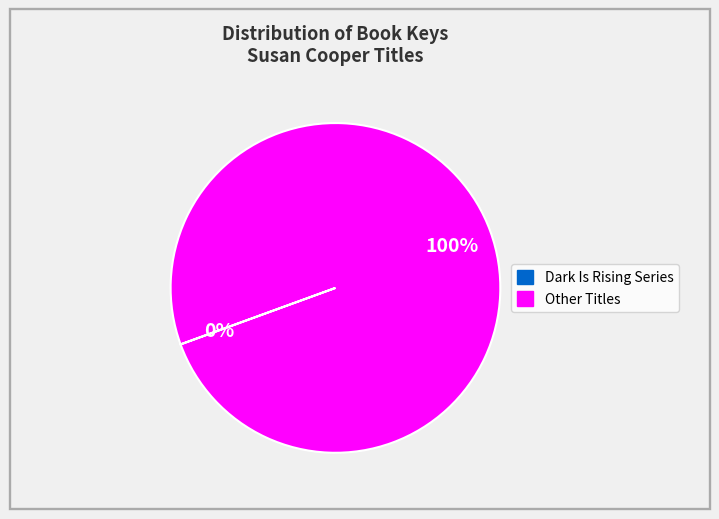

Is there a majority slice in this chart?

Yes